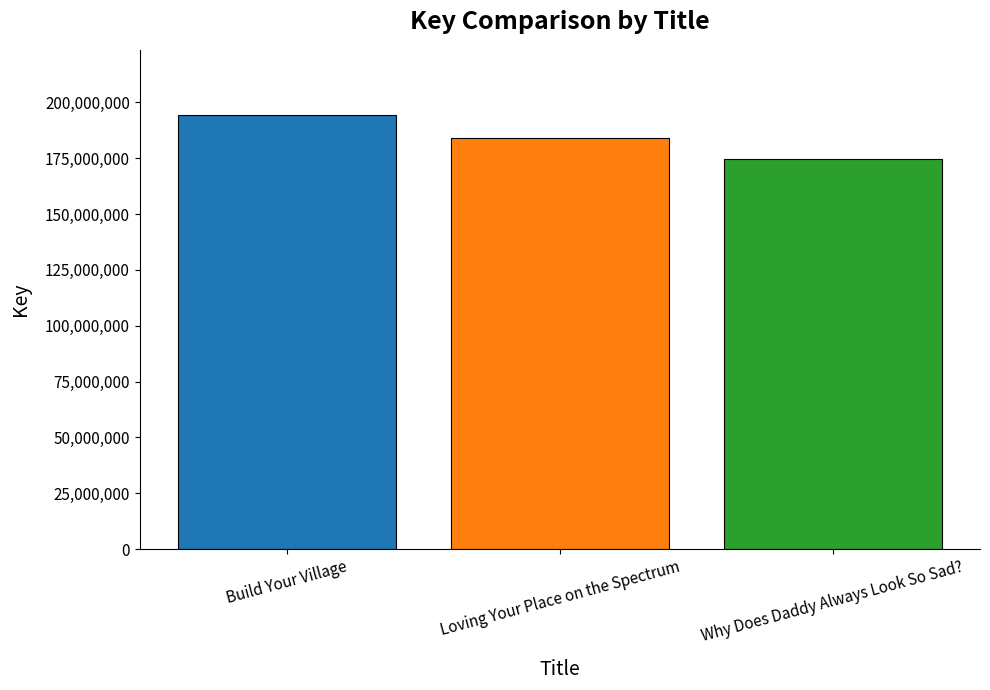

Reading left to right, list all the values displayed in this chart.

194361152	183955455	174481541